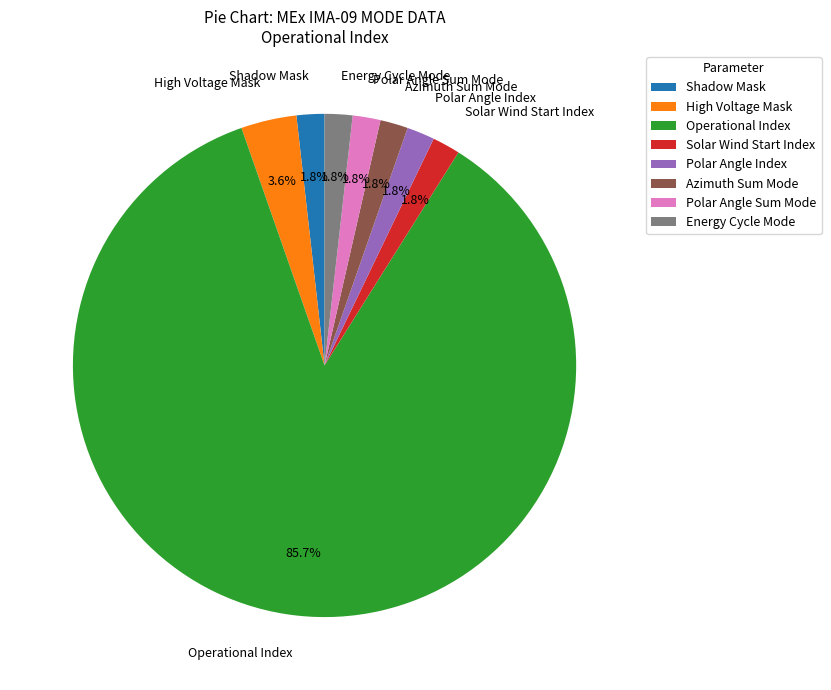

Does Operational Index represent more than half of the total?

Yes